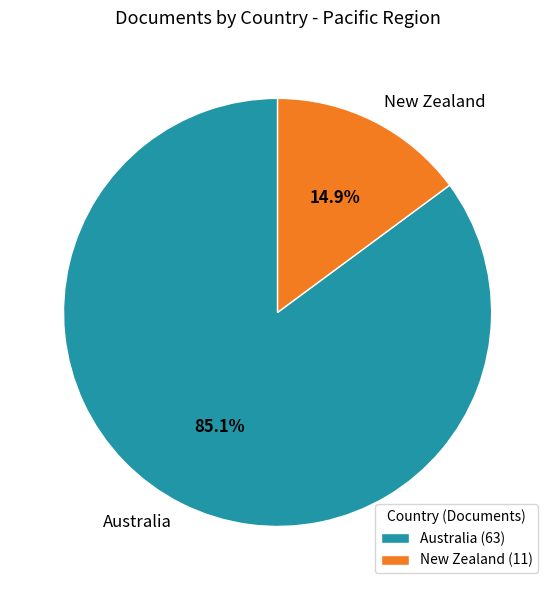

To the nearest percent, what percentage of the pie is Australia?

85%